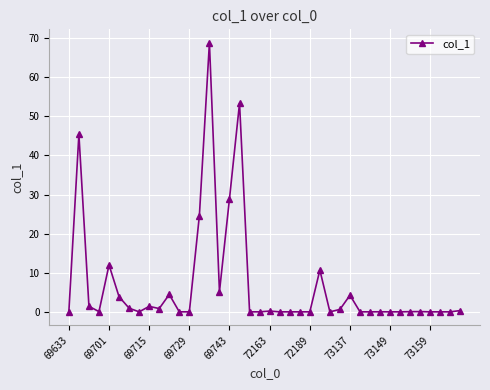

True or false: the data has more than 1 interior local peaks.

True